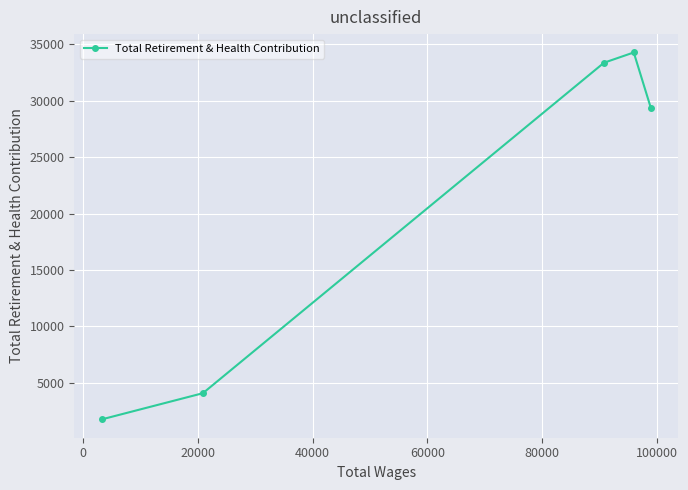

What is the maximum value shown in the chart?

34267